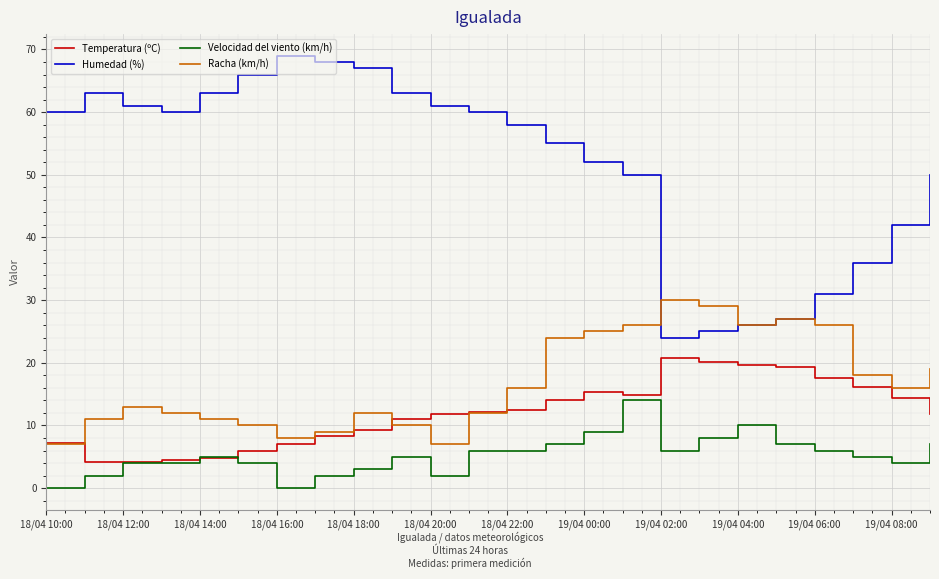

True or false: Velocidad del viento (km/h) and Racha (km/h) intersect in this chart.

False